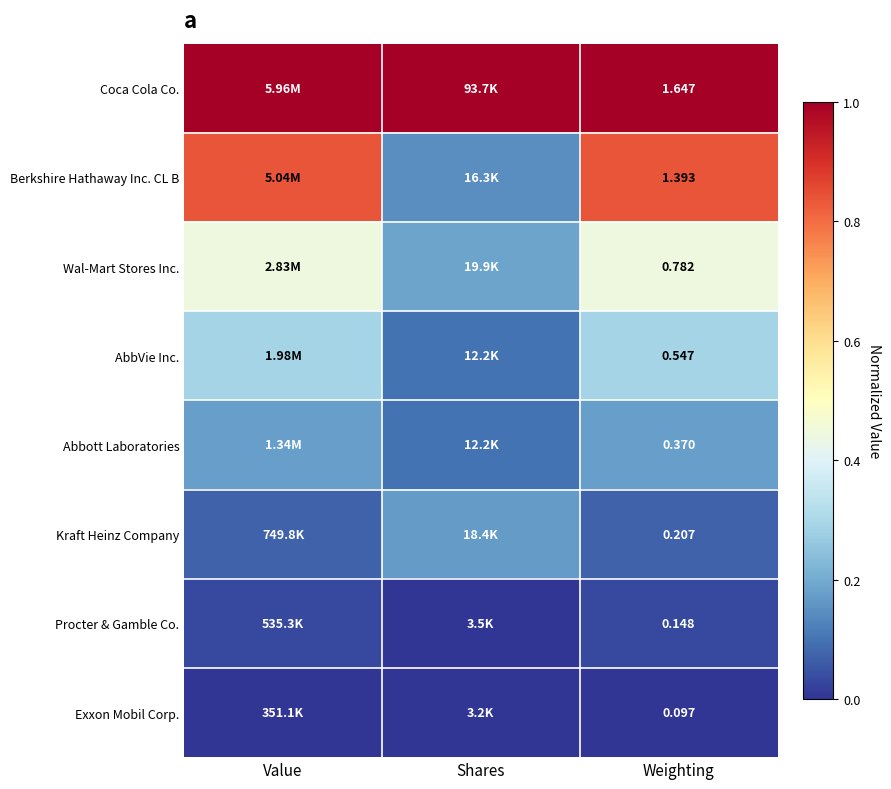

At Weighting, list the series in order from smallest to largest.

Exxon Mobil Corp., Procter & Gamble Co., Kraft Heinz Company, Abbott Laboratories, AbbVie Inc., Wal-Mart Stores Inc., Berkshire Hathaway Inc. CL B, Coca Cola Co.